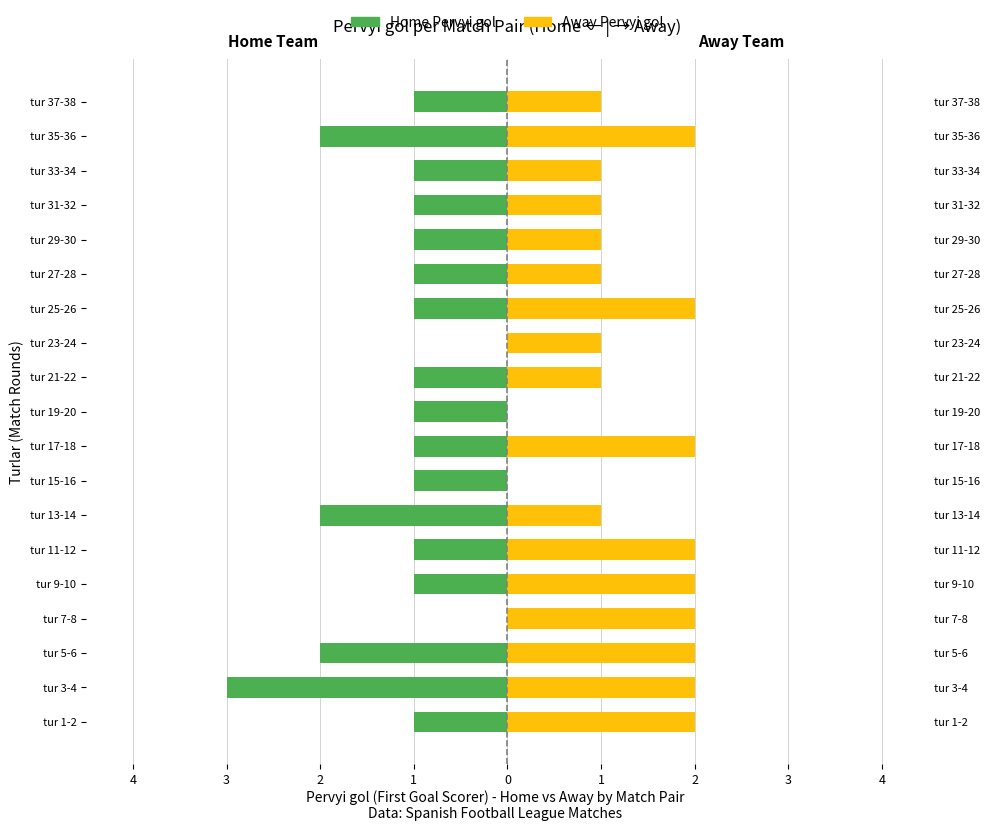

Rank the series by their average value, from highest to lowest.

Pervyi gol (Away), Pervyi gol (Home)